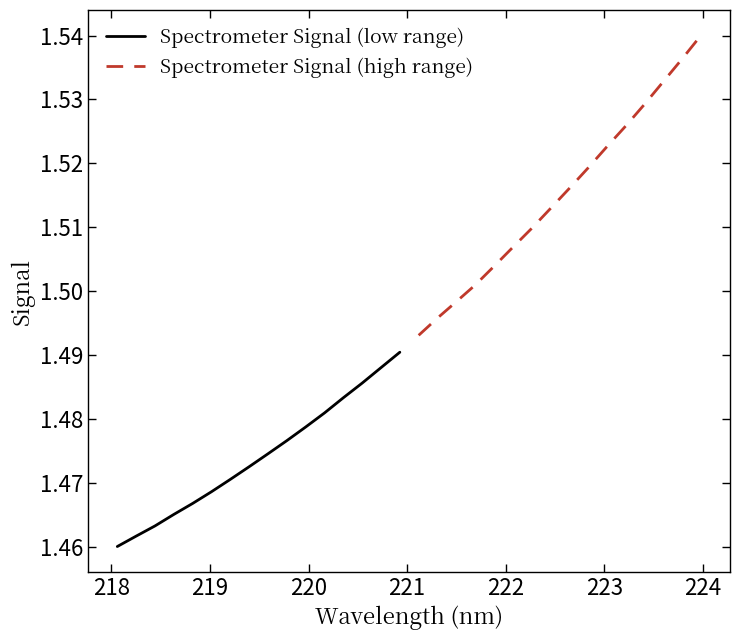

Which series has the largest total across all categories?

Spectrometer Signal (high range)